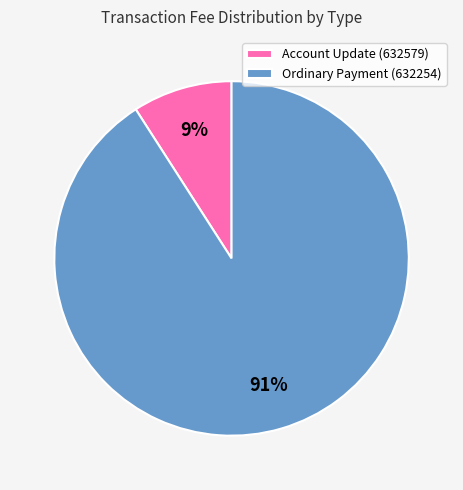

Is there any slice that represents more than half of the pie?

Yes